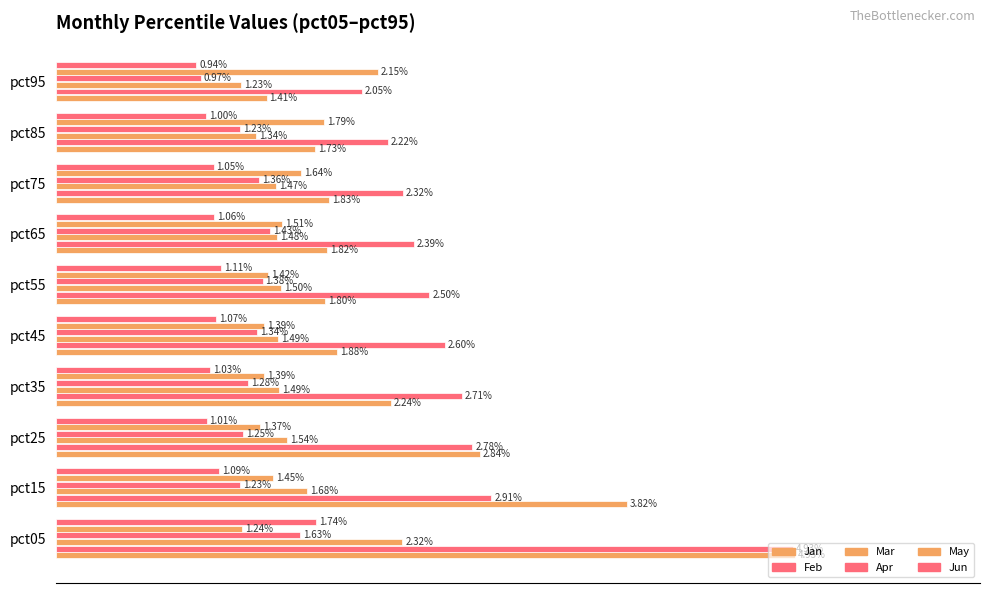

What is the average value of the May series?

1.5